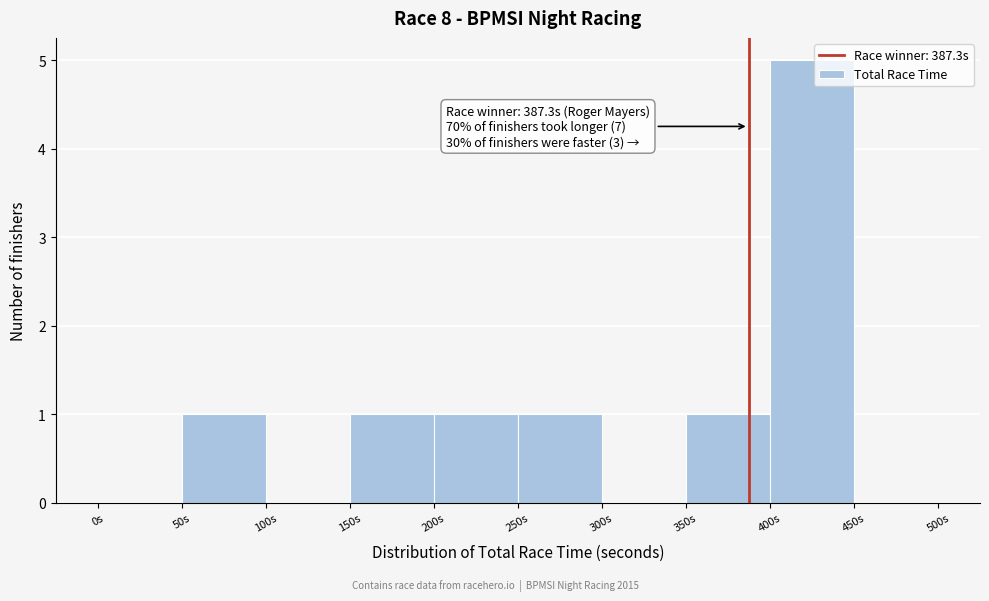

Over which range of the x-axis is the bar tallest?

400 to 450